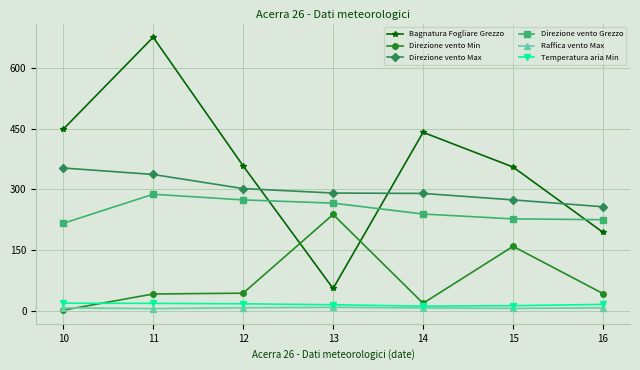

What is the maximum value shown in the chart?

676.9